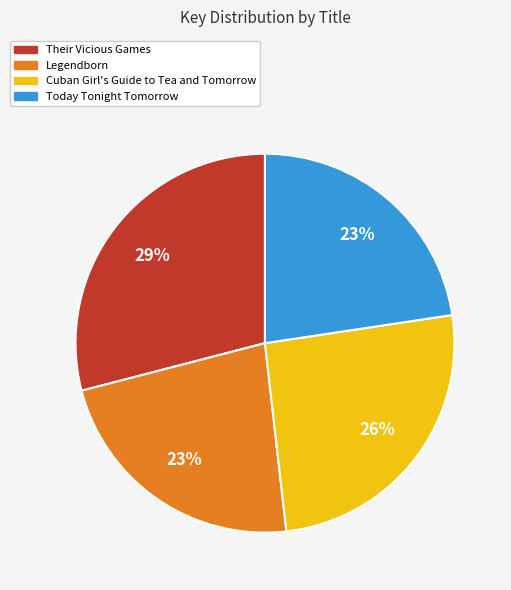

Which category has the biggest portion of the pie?

Their Vicious Games